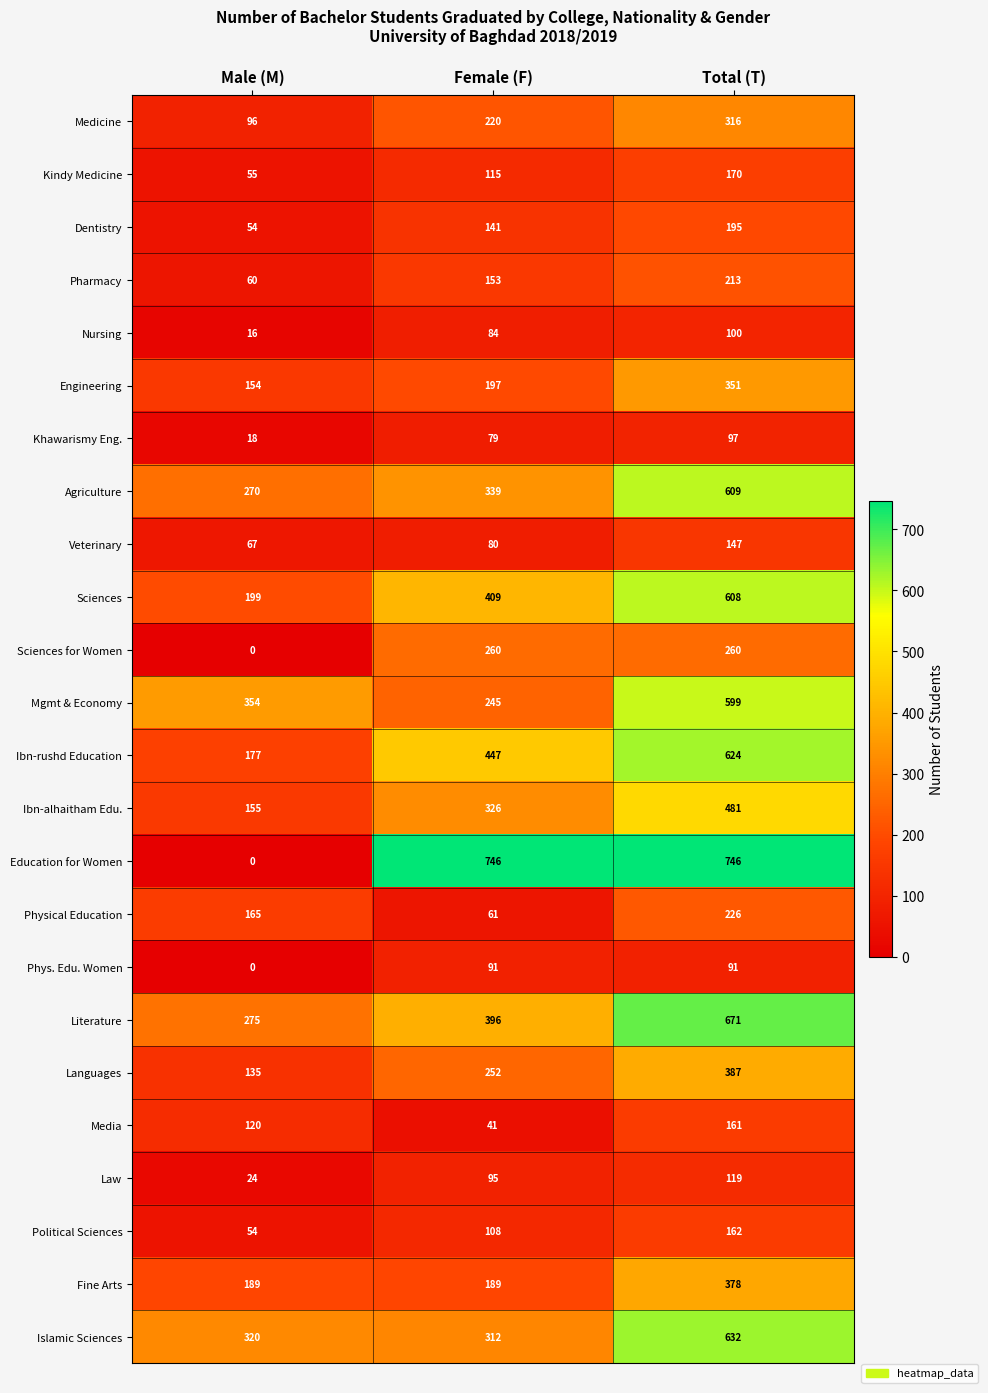

What is the sum of all Veterinary values?

294